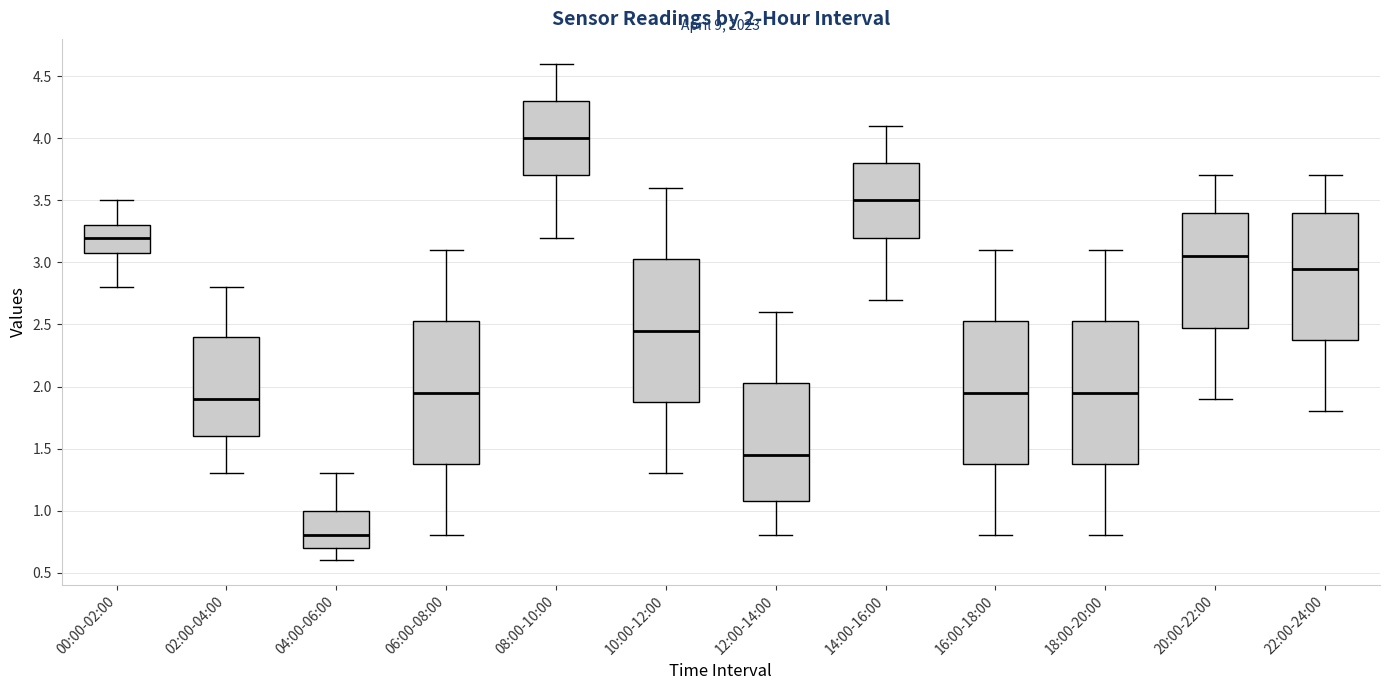

Which box's median line is the lowest?

04:00-06:00